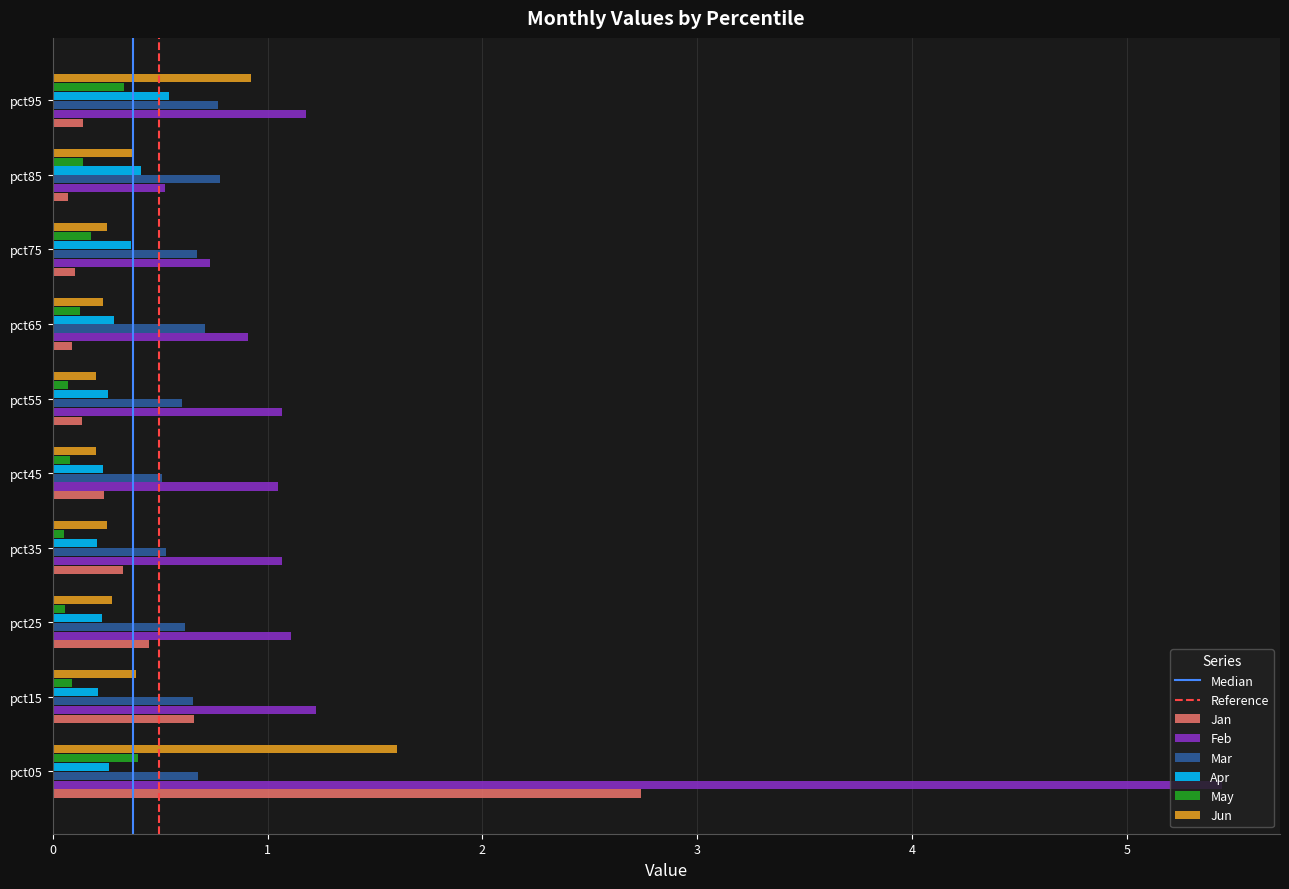

What is the lowest value of the Jan series?

0.1